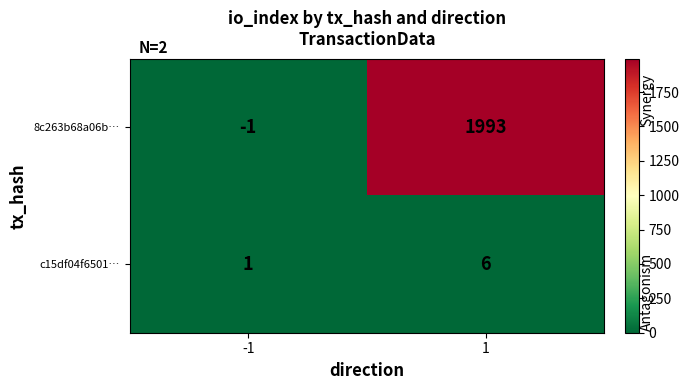

What is the highest value of the 8c263b68a06b… series?

1993